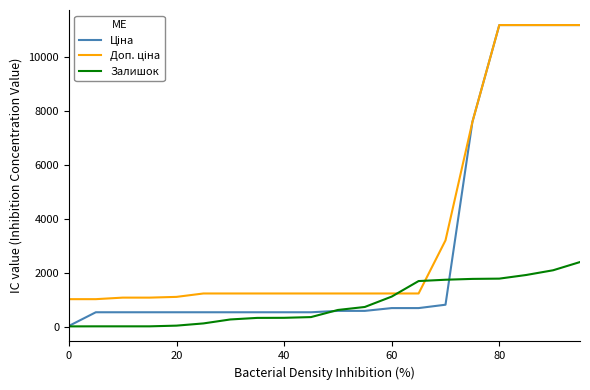

What is the greatest value displayed?

11188.2